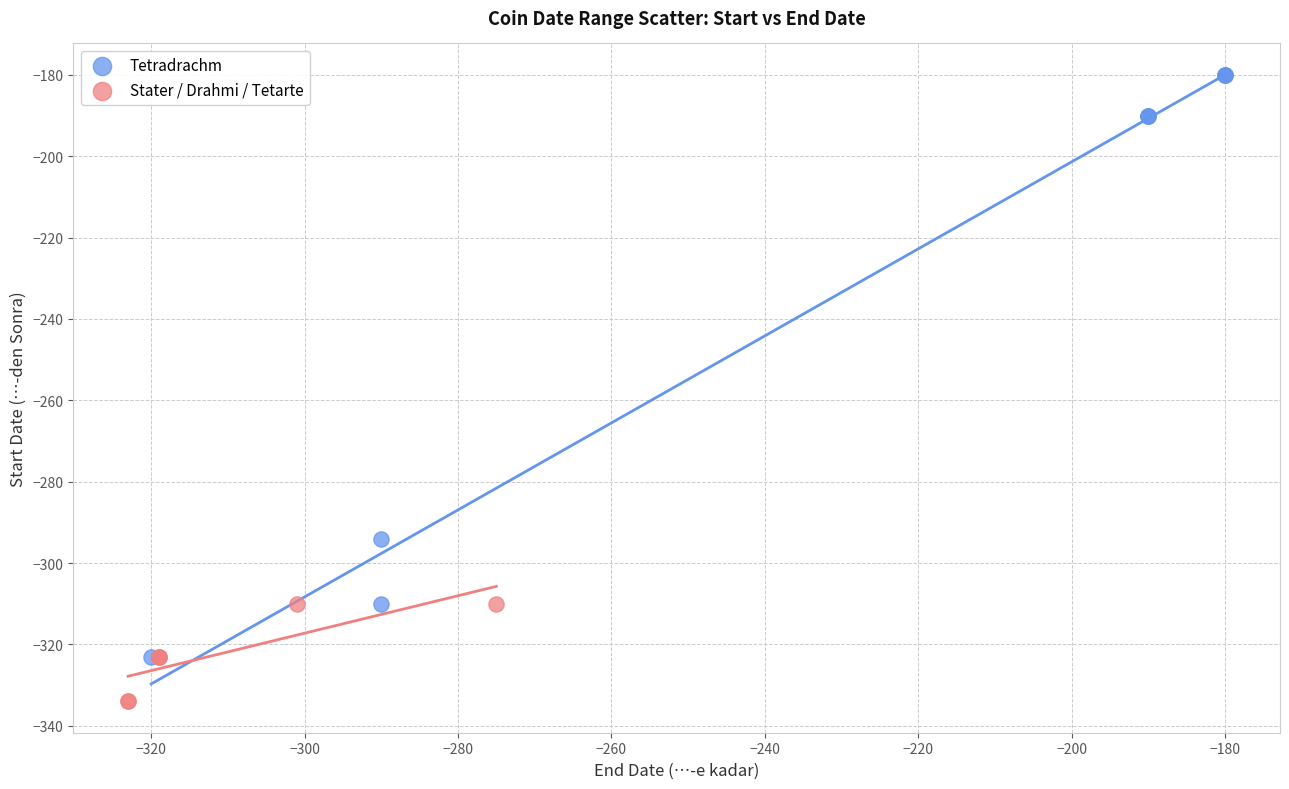

What are all the series names shown in the legend?

Tetradrachm, Stater / Drahmi / Tetarte